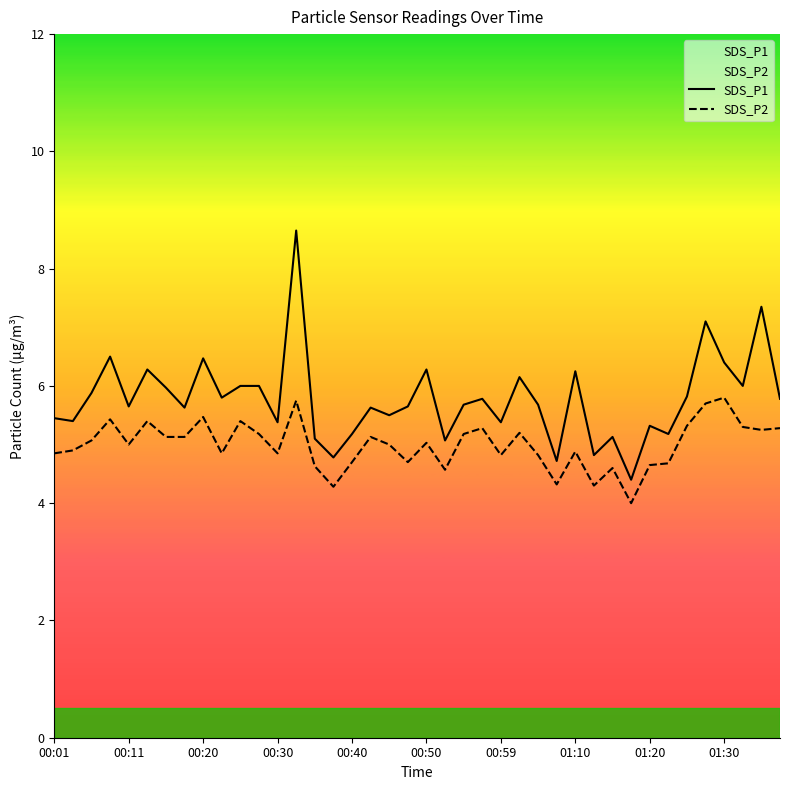

What is the average value of the SDS_P1 series?

5.8